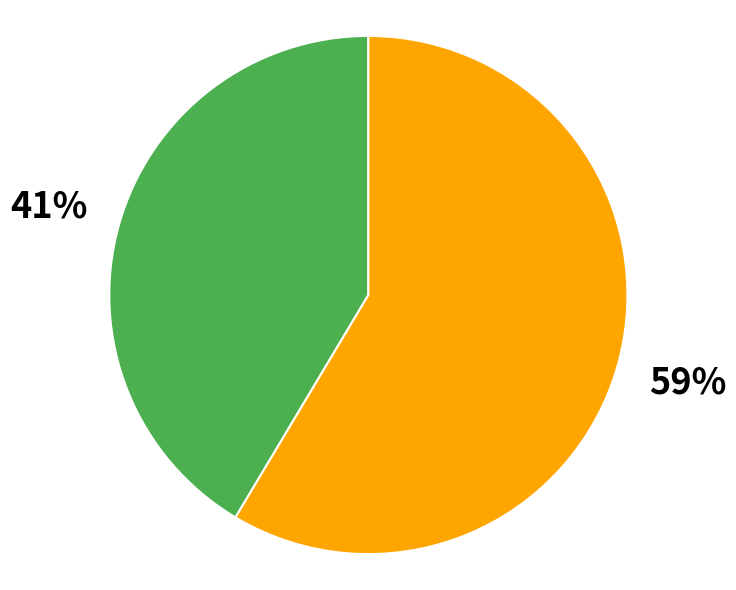

How many segments does this pie chart have?

2